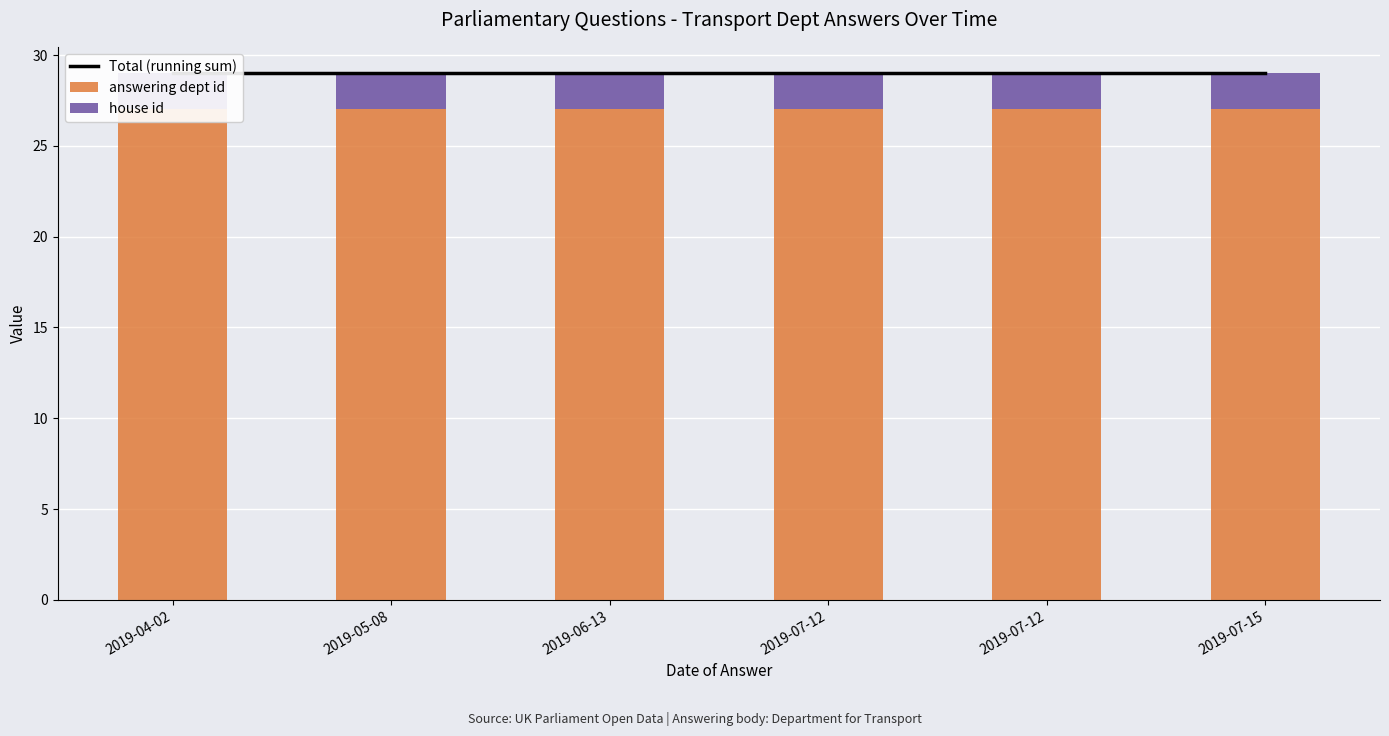

Reading right to left, list all the values displayed in this chart.

Total (running sum): 2019-07-15=29	2019-07-12=29	2019-07-12=29	2019-06-13=29	2019-05-08=29	2019-04-02=29
answering dept id: 2019-07-15=27	2019-07-12=27	2019-07-12=27	2019-06-13=27	2019-05-08=27	2019-04-02=27
house id: 2019-07-15=2	2019-07-12=2	2019-07-12=2	2019-06-13=2	2019-05-08=2	2019-04-02=2